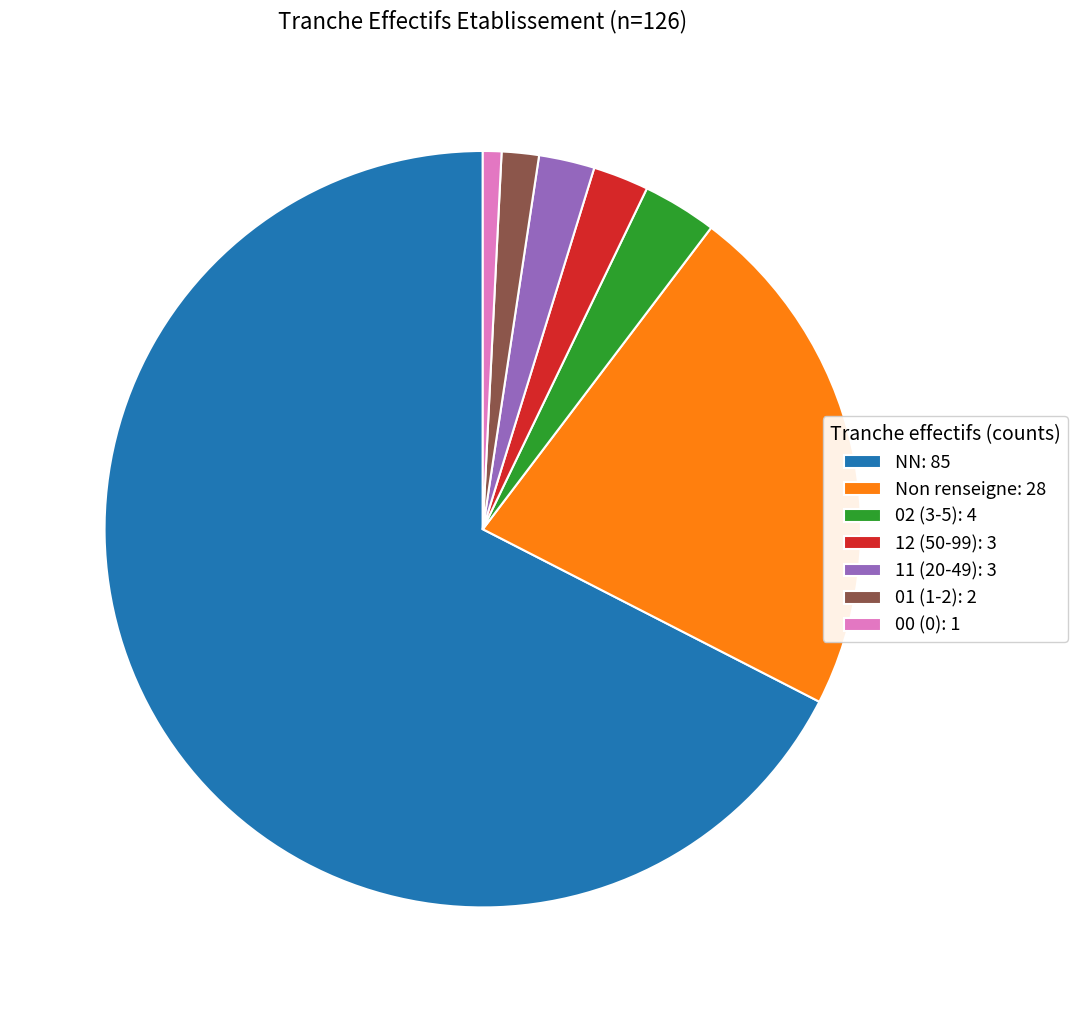

Which slice is the largest?

NN: 85